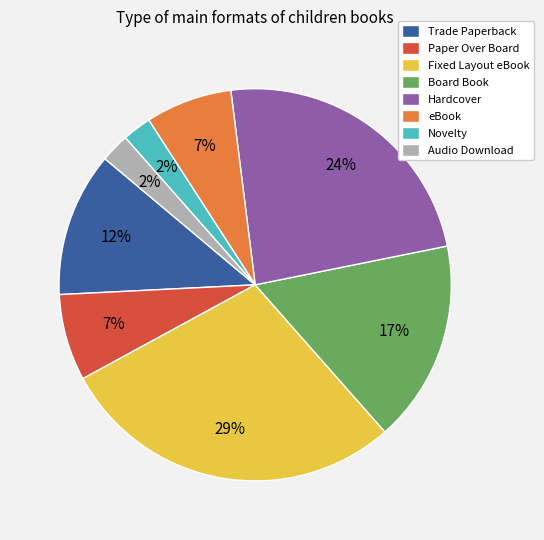

To the nearest percent, what is the average slice percentage?

12%